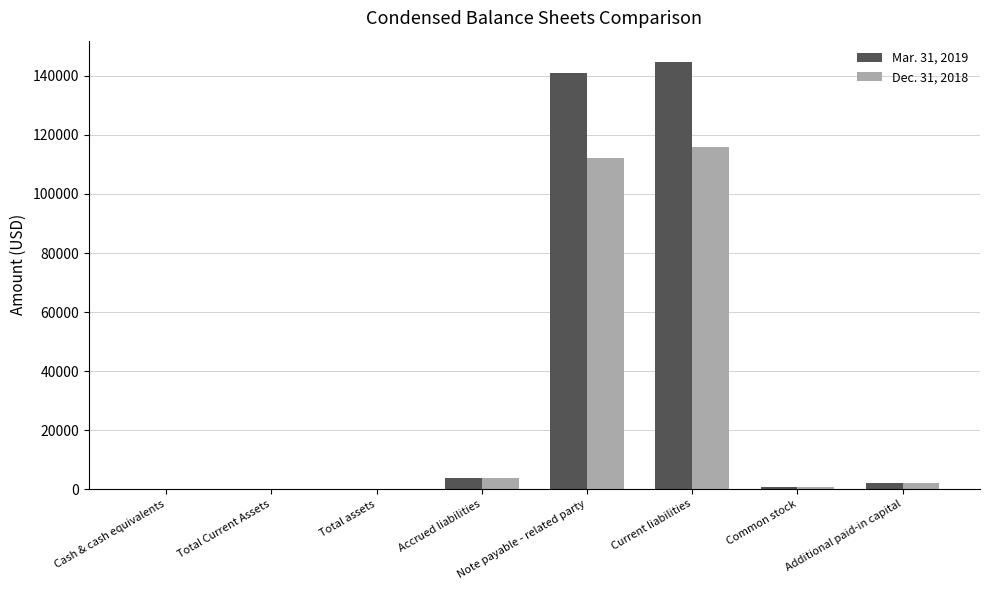

At which label does Mar. 31, 2019 first exceed 2202?

Accrued liabilities